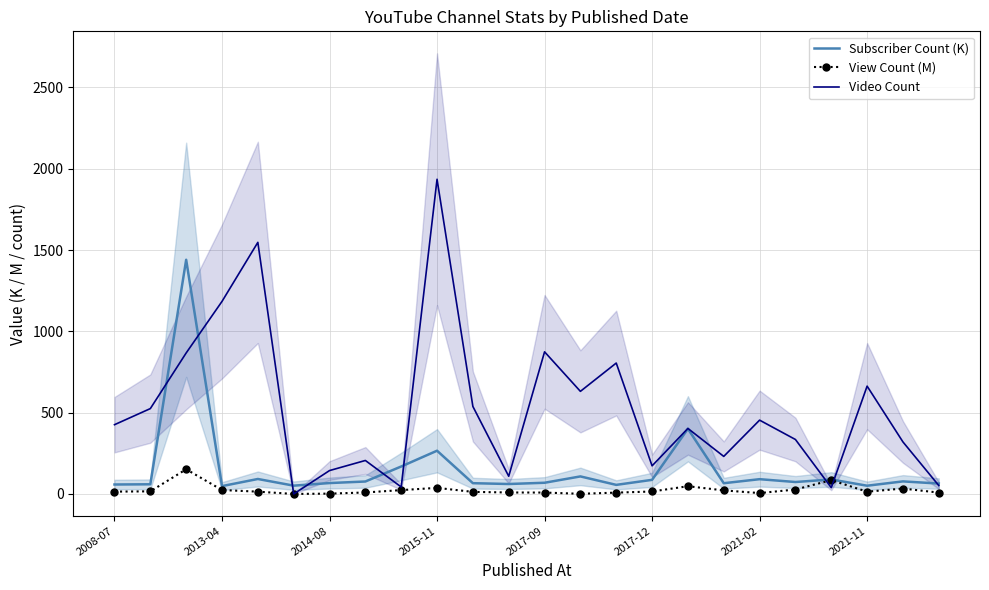

Which series has the largest total across all categories?

Video Count